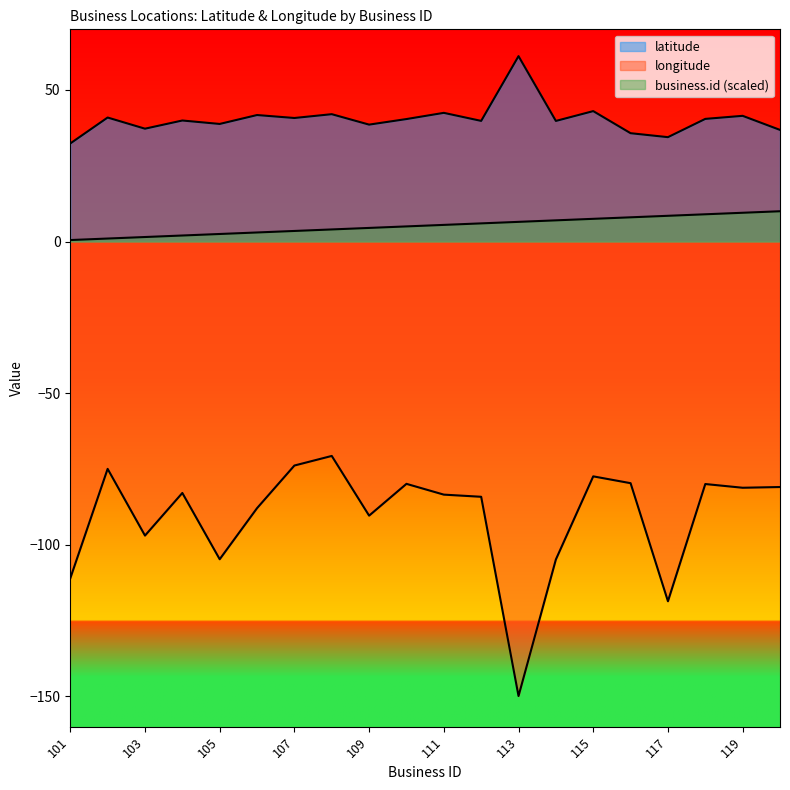

What is the average value of the latitude series?

40.4